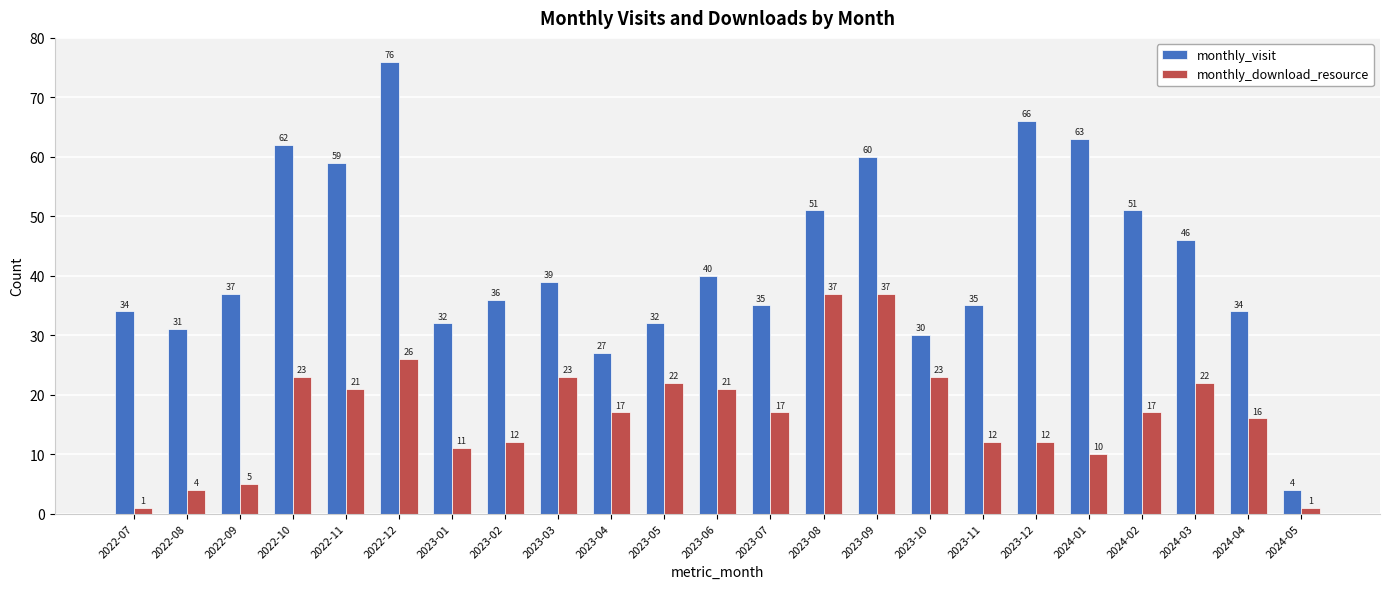

Which series has the largest range (max minus min)?

monthly_visit